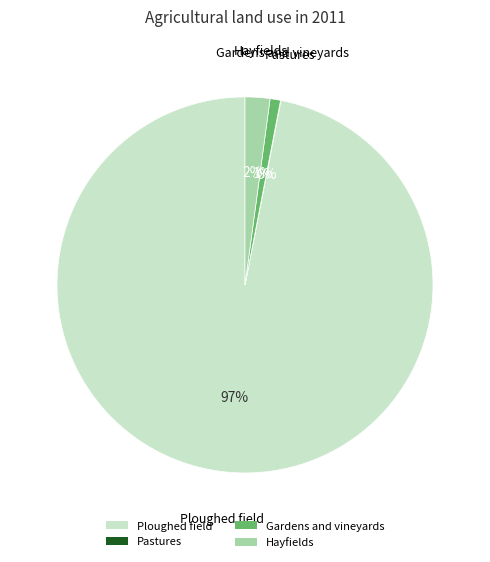

Do Gardens and vineyards and Ploughed field together represent more than half of the pie?

Yes